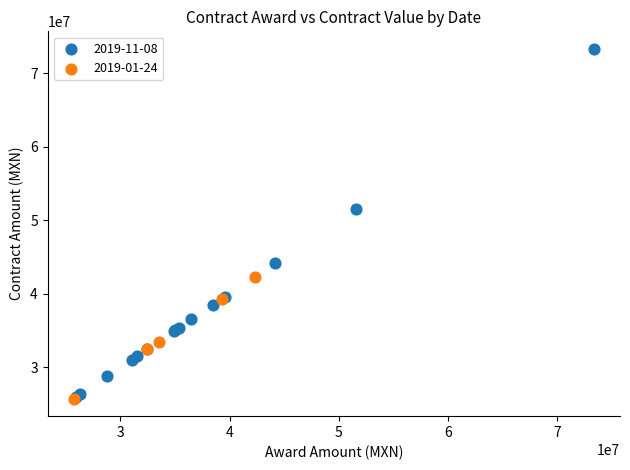

Which series has the widest spread of Y values?

2019-11-08